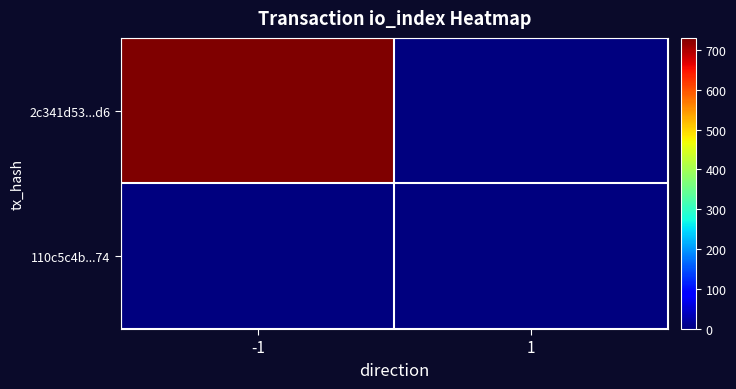

Reading left to right, transcribe all the data shown in this chart.

2c341d53...d6: -1=730	1=0
110c5c4b...74: -1=0	1=0